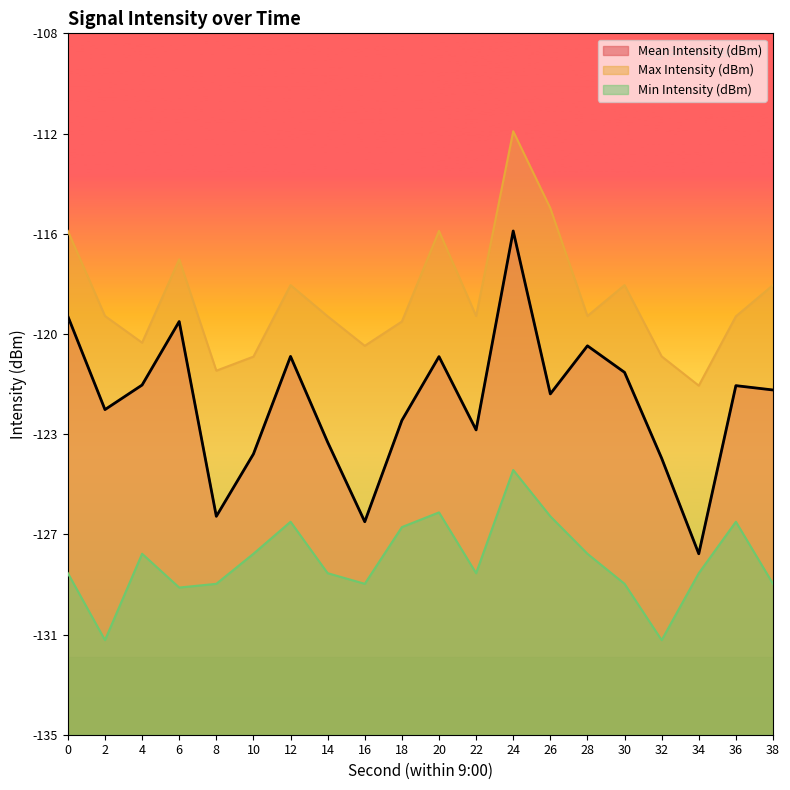

True or false: Mean Intensity (dBm) has a value of -75.6 at 12.

False